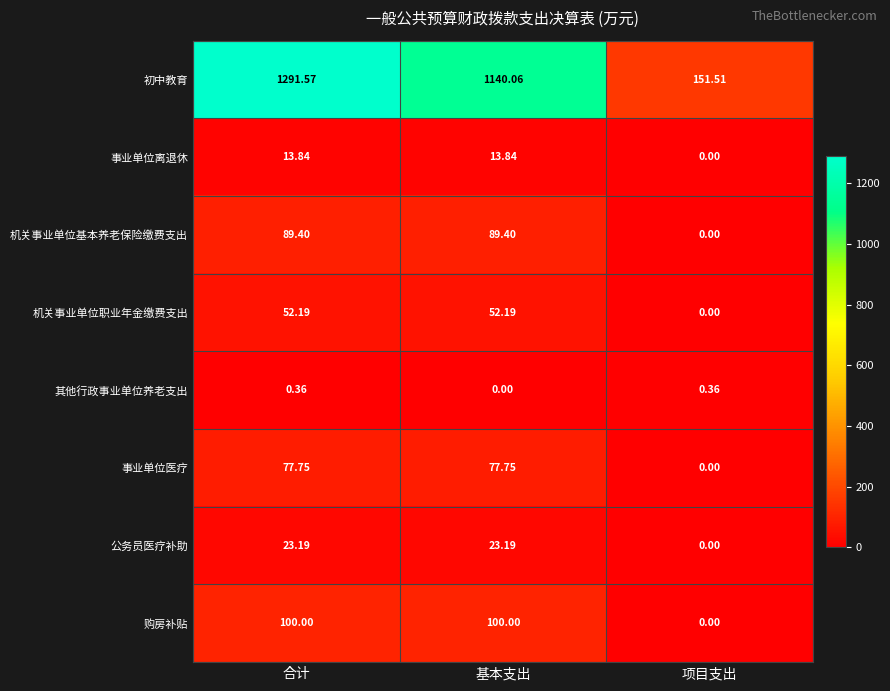

Which label corresponds to the largest value in the chart?

合计